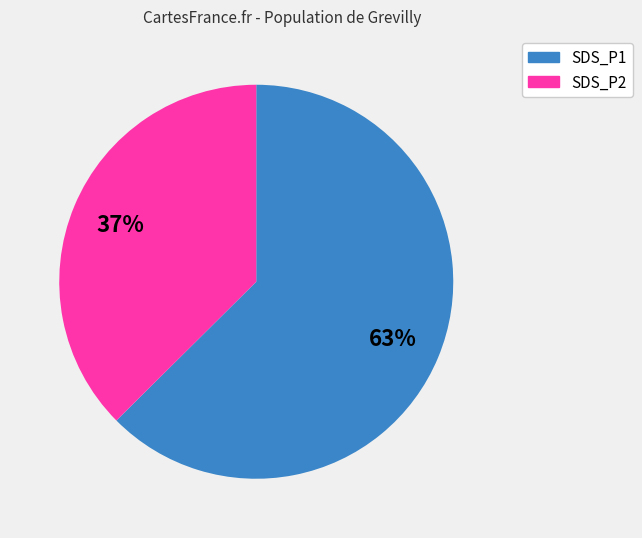

How many slices are in this pie chart?

2